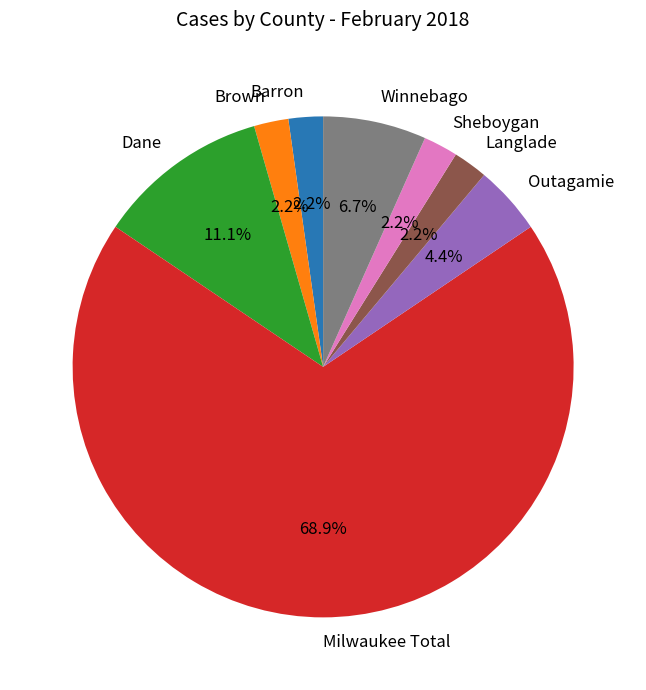

To the nearest percent, what is the difference between the largest and smallest slice percentages?

67%